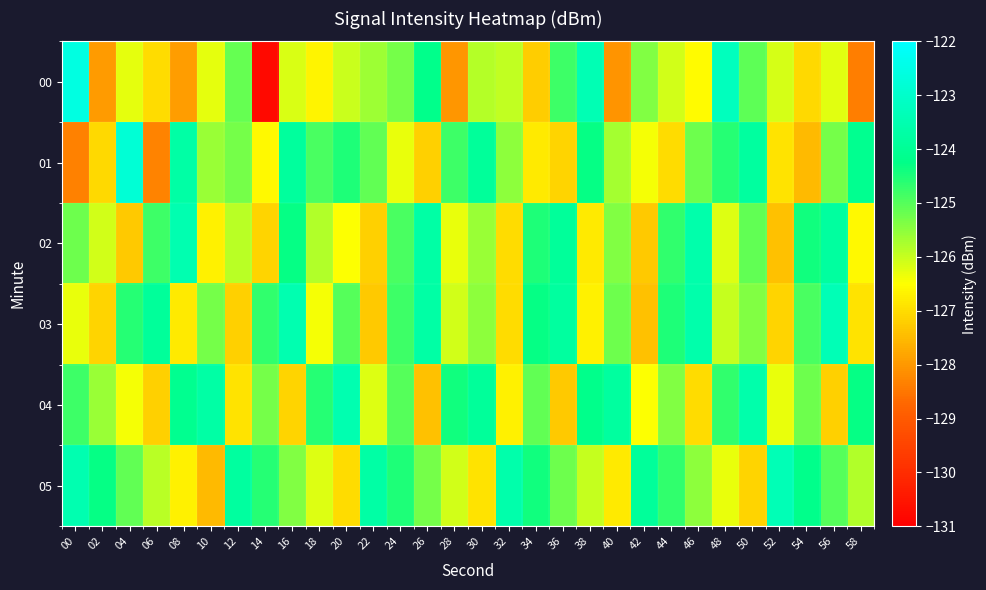

What is the difference between the highest and lowest values at 32?

3.4